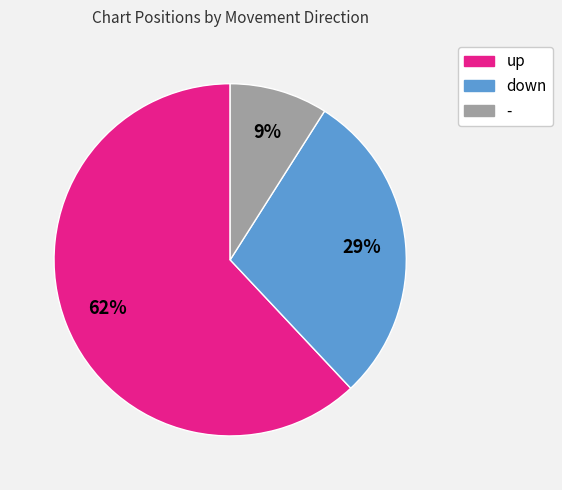

Is the sum of up and - greater than half?

Yes